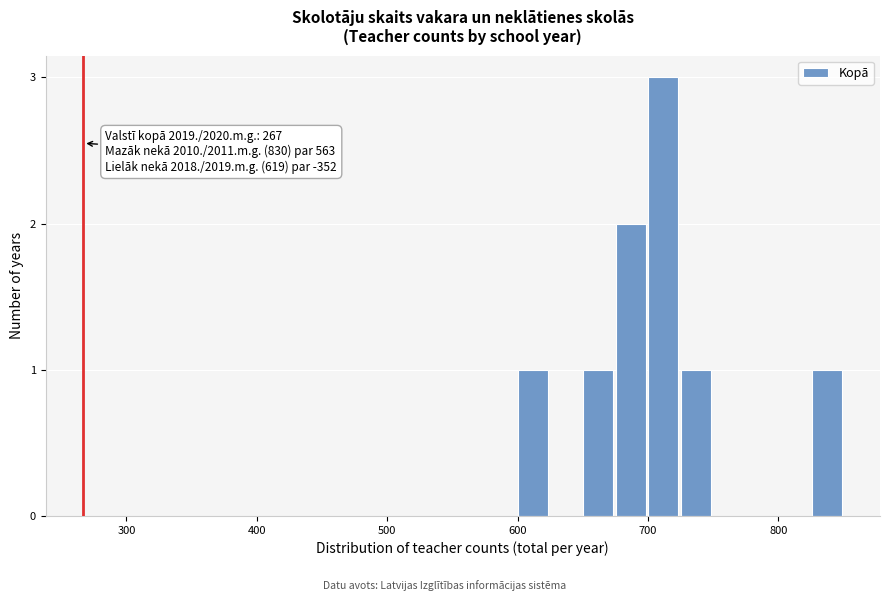

Around what value on the x-axis is the tallest bar? Give the approximate position of its centre, as read against the axis.

710